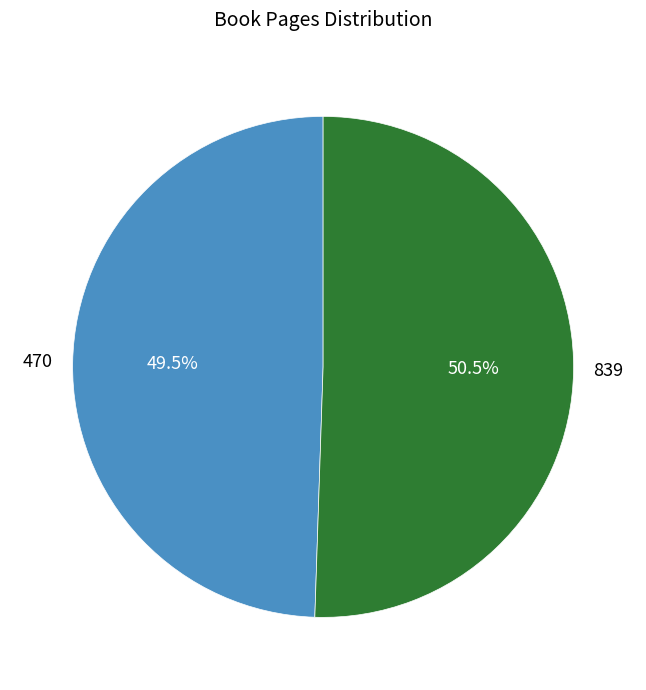

Rank the categories by value from lowest to highest.

470, 839